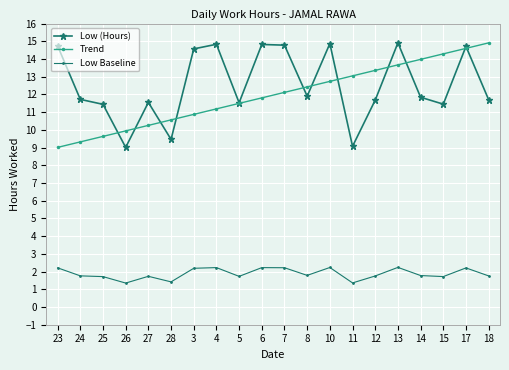

Is the value of Low Baseline at 28 greater than the value of Low (Hours) at 4?

No